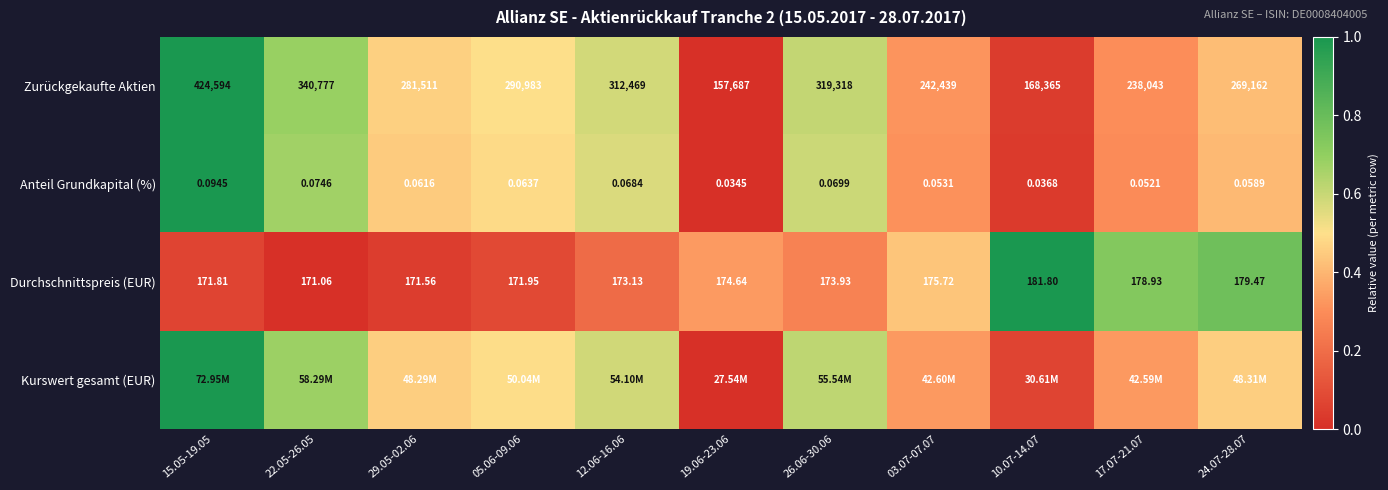

Between 12.06-16.06 and 03.07-07.07, which is larger?

12.06-16.06